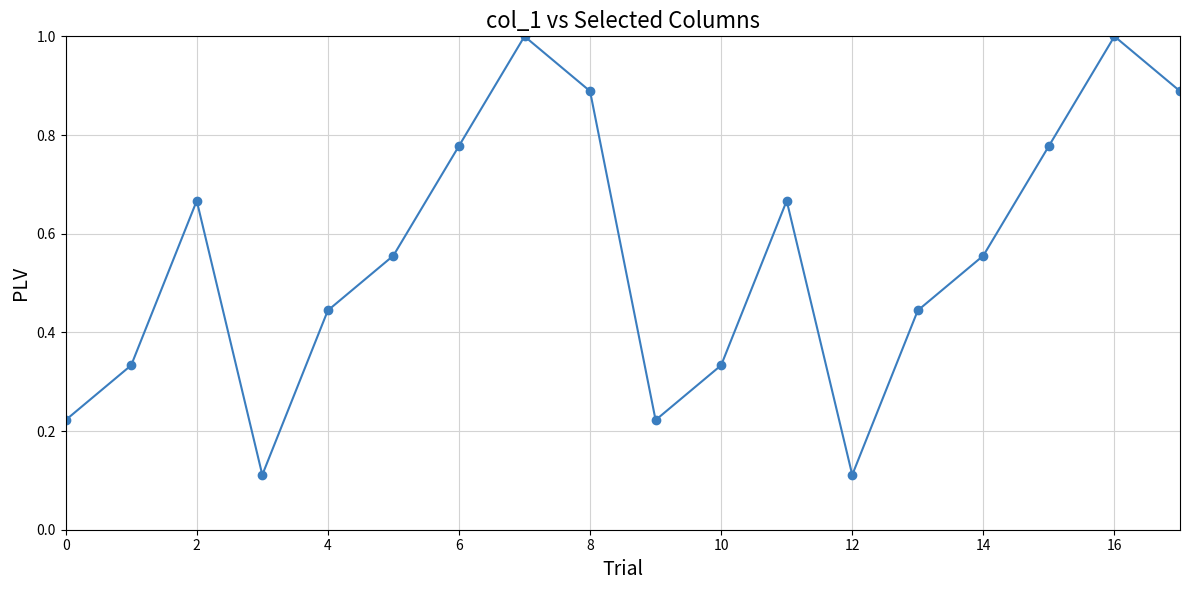

How many points are higher than both their immediate neighbors (excluding endpoints)?

4